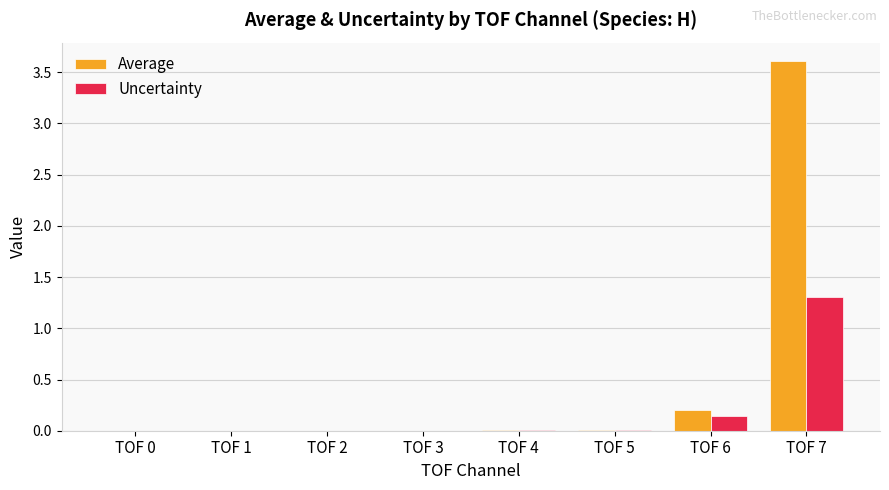

What is the sum of all Uncertainty values?

1.5